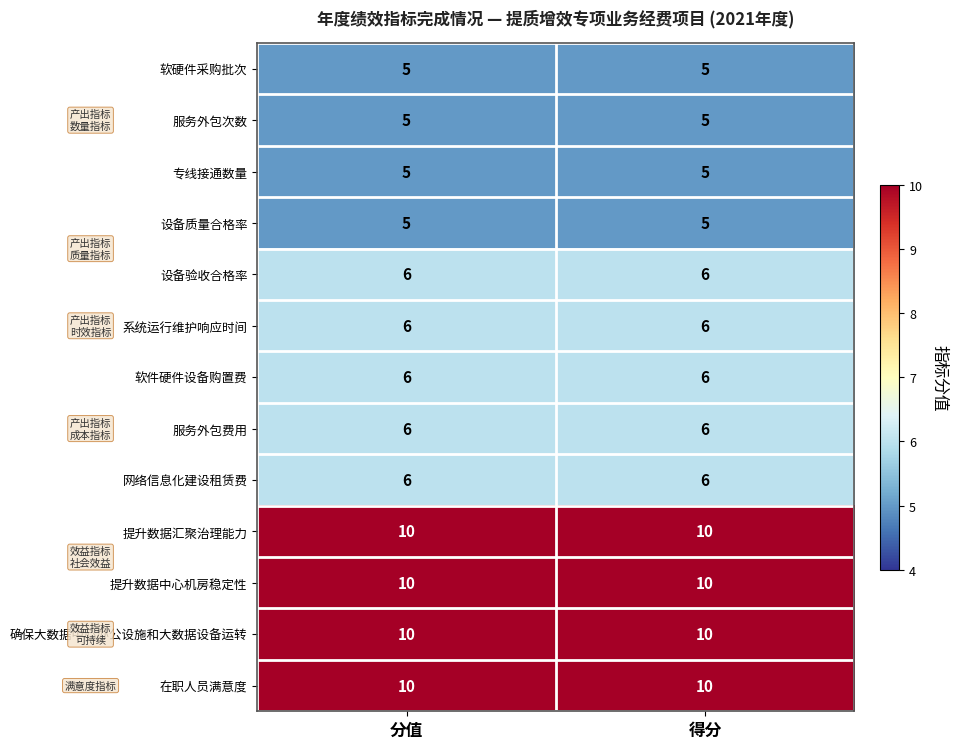

What is the greatest value displayed?

10